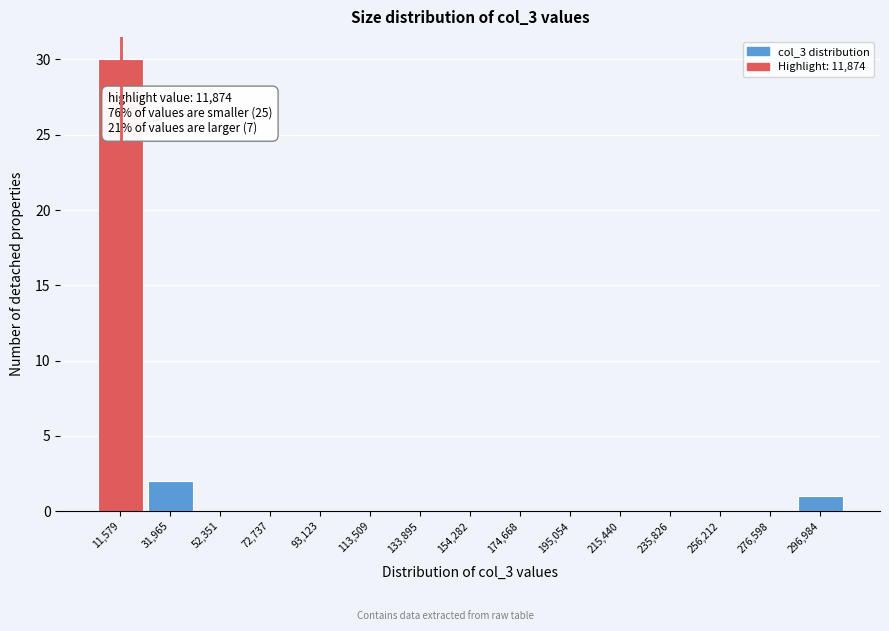

Over which range of the x-axis is the bar tallest?

0 to 20000